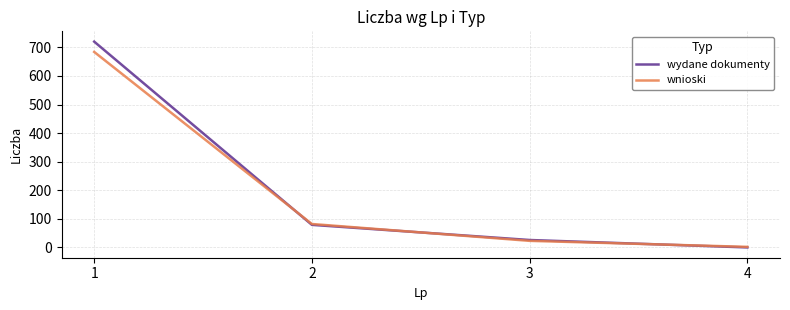

True or false: wnioski has more than 0 interior local peaks.

False